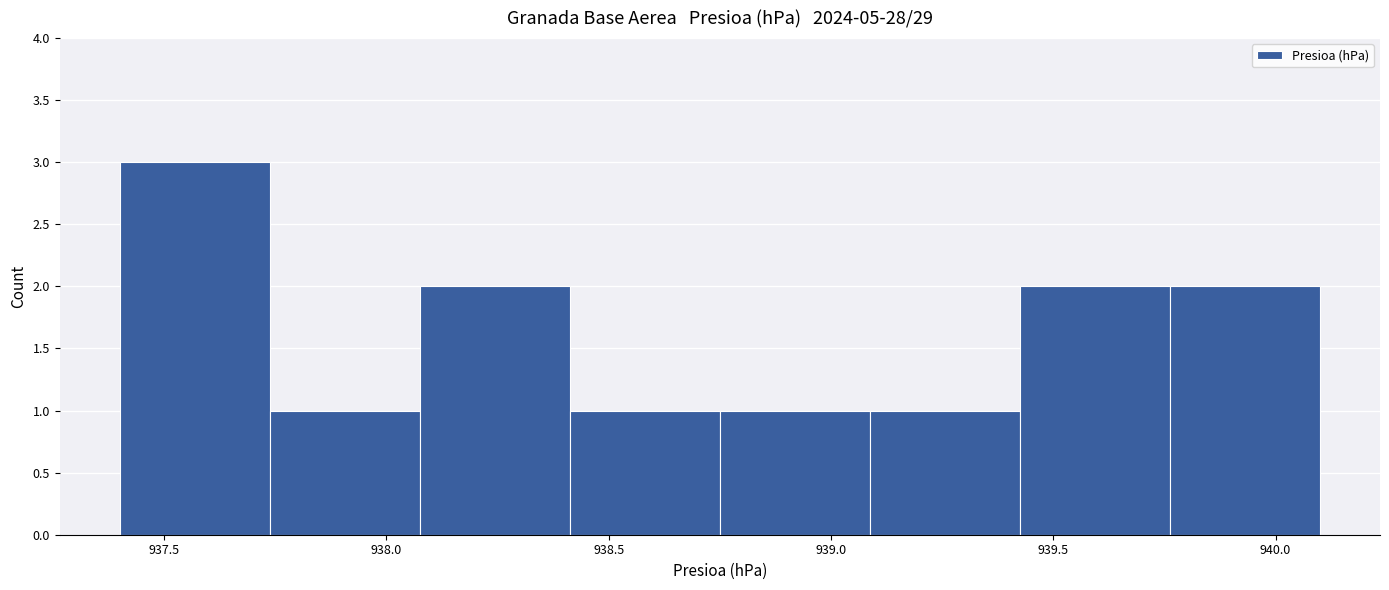

Over which range of the x-axis is the bar tallest?

937.40 to 937.75